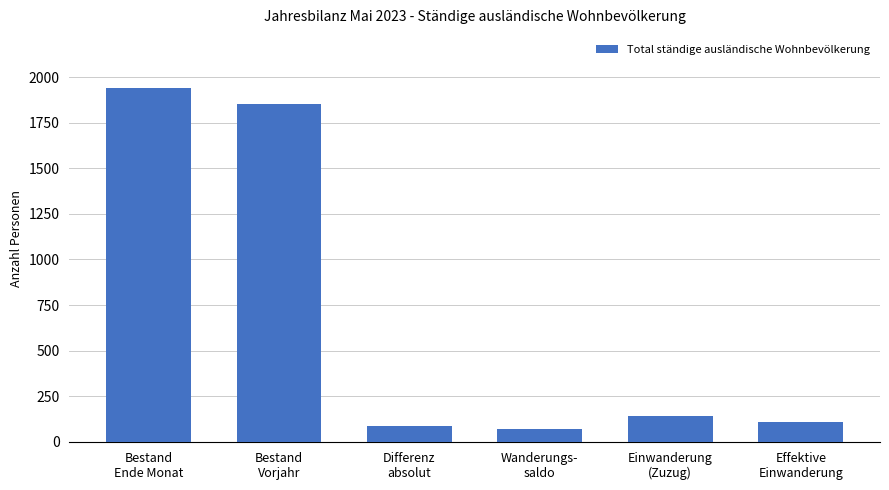

What is the sum of all values?

4197